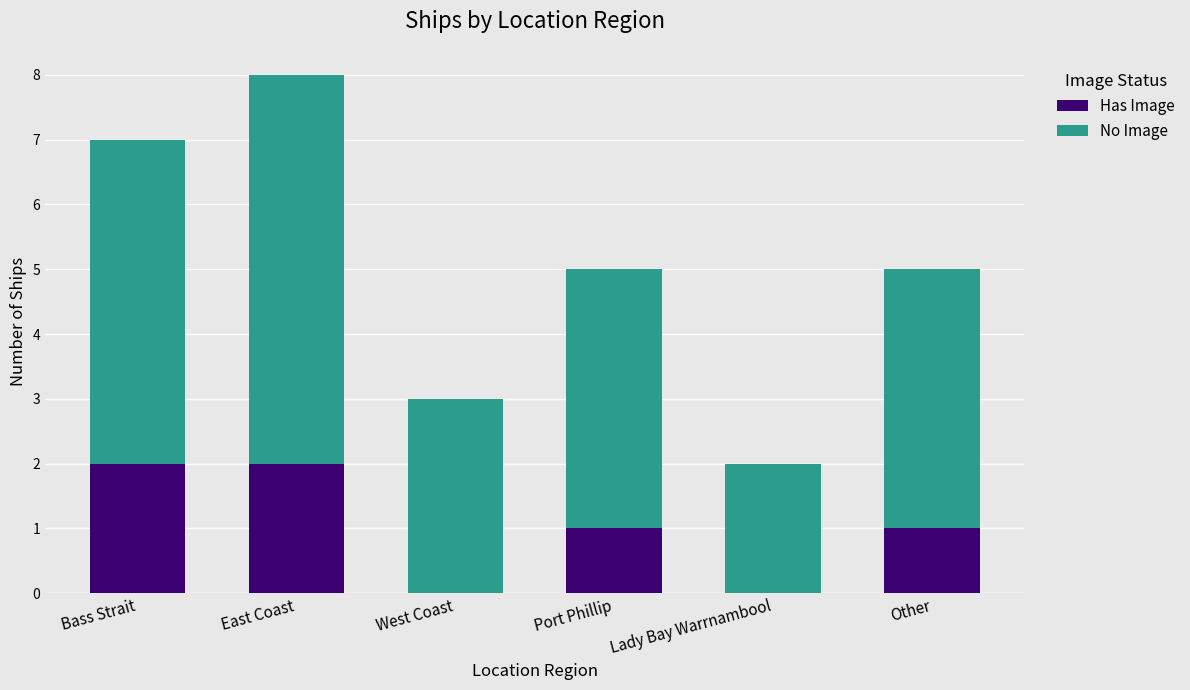

Is it true that Has Image equals 0 at Port Phillip?

False